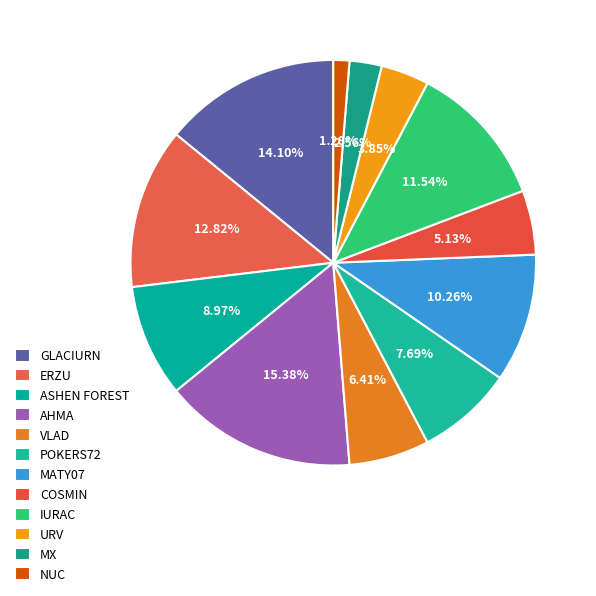

How many segments does this pie chart have?

12